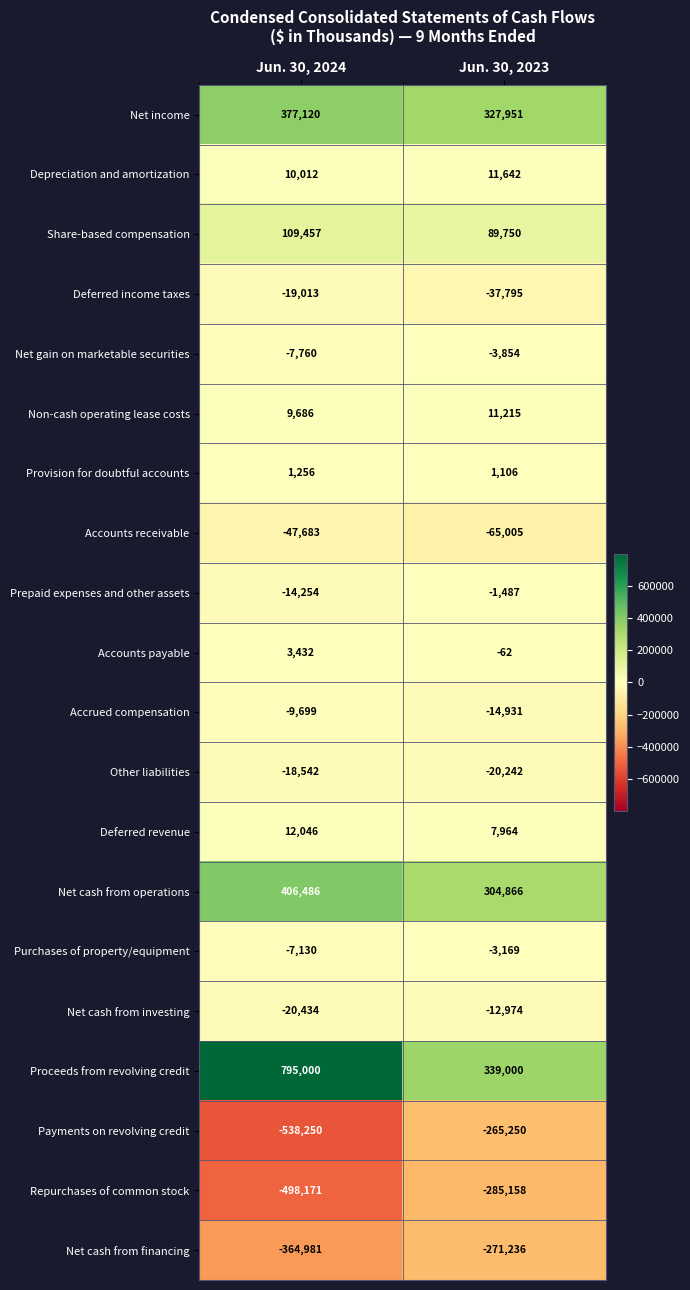

The Depreciation and amortization series shows 15415 at Jun. 30, 2024. True or false?

False